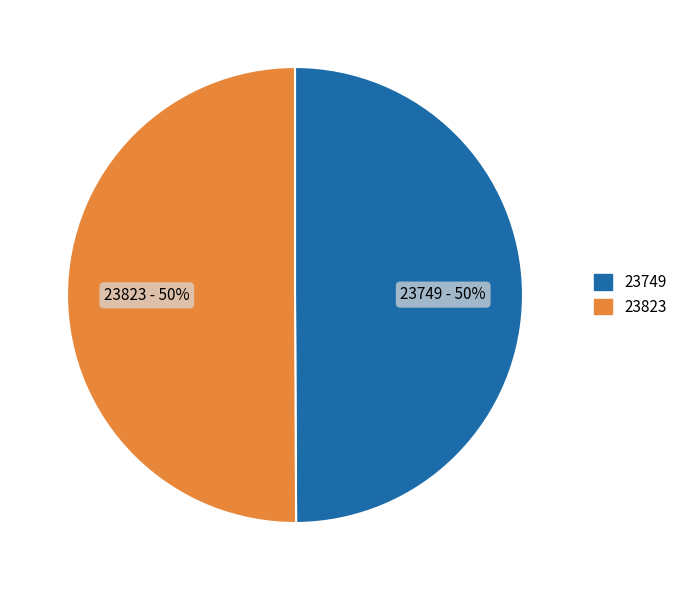

What is the ratio of the value at 23823 to the value at 23749?

1.0